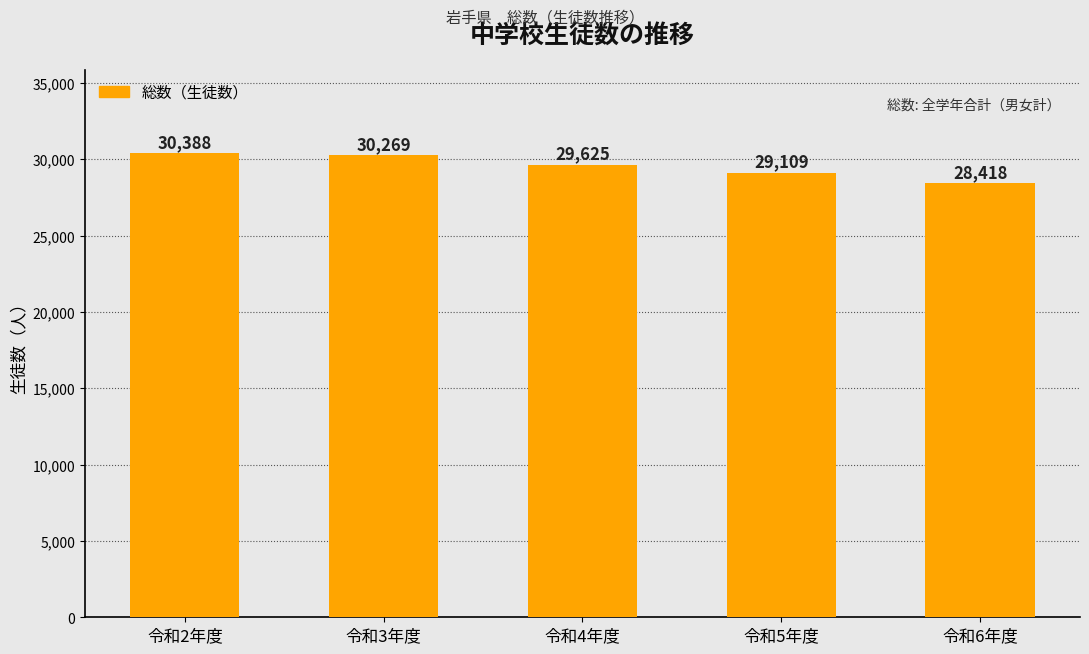

At which label is the value closest to 29403?

令和4年度